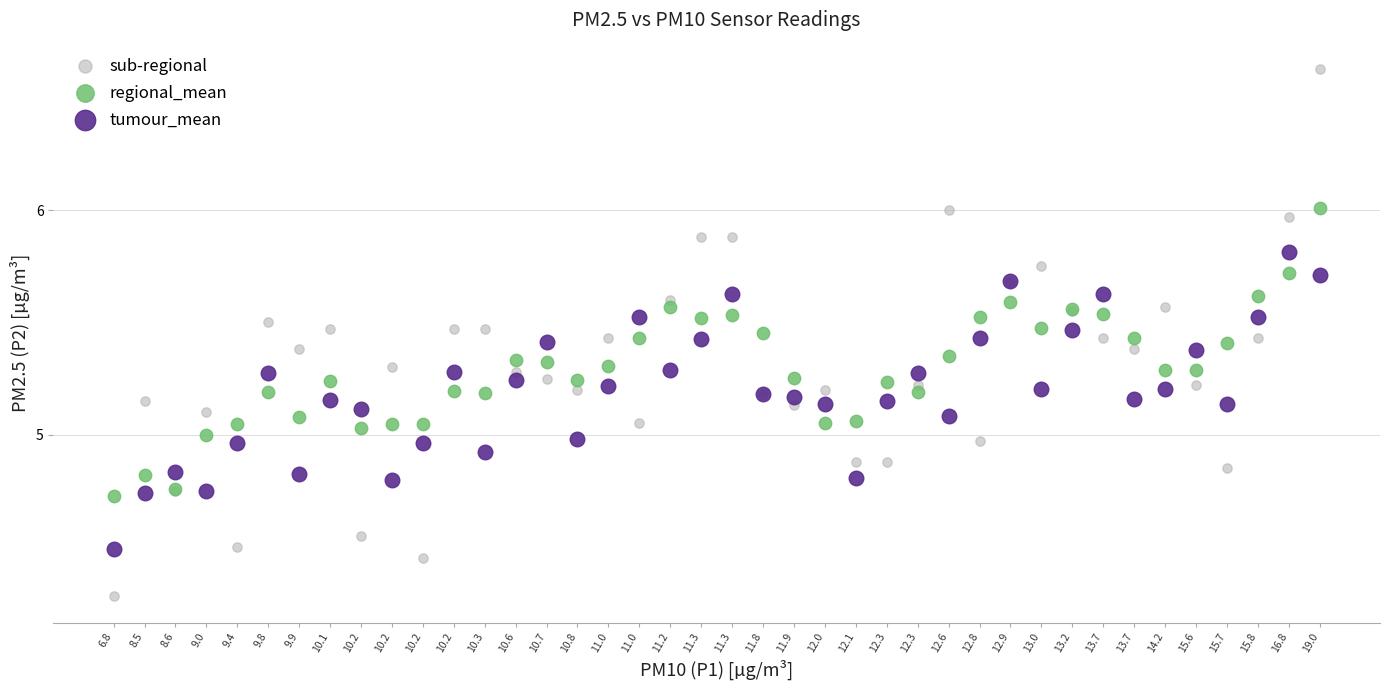

Which series contains the highest Y value?

sub-regional